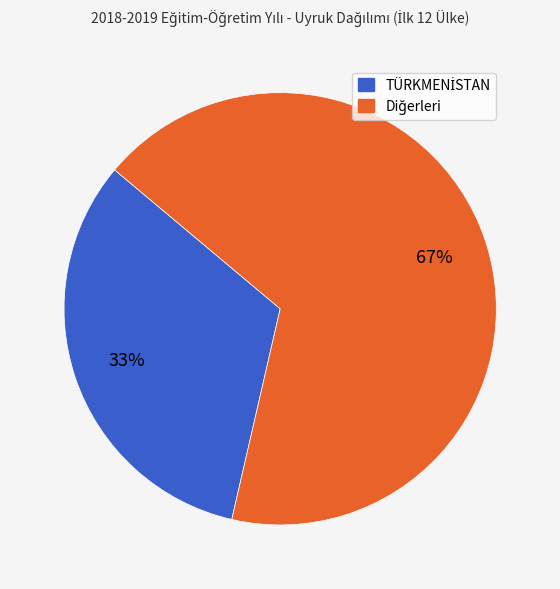

To the nearest percent, what is the average slice percentage?

50%